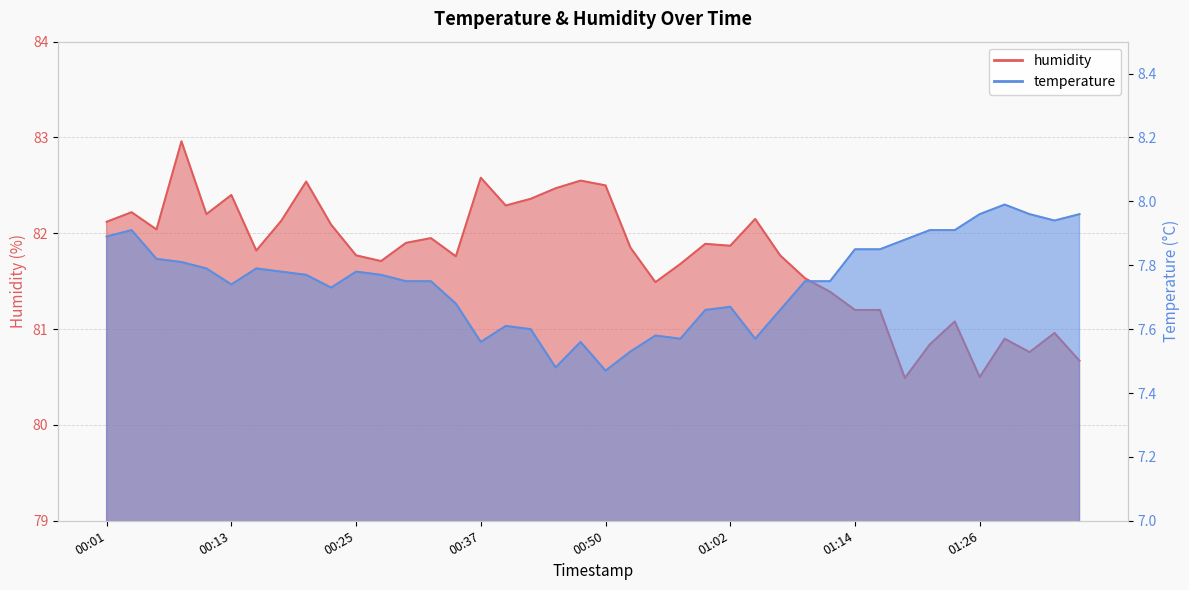

At which category is the sum across all series the highest?

00:08